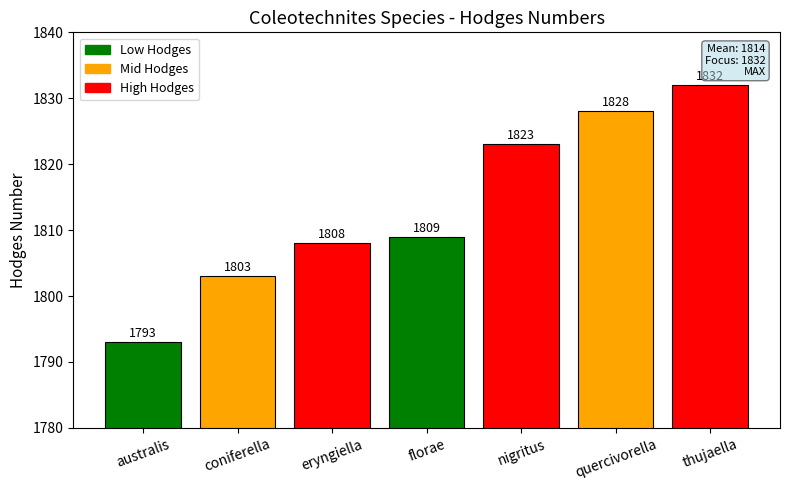

The value at australis is 1793. True or false?

True